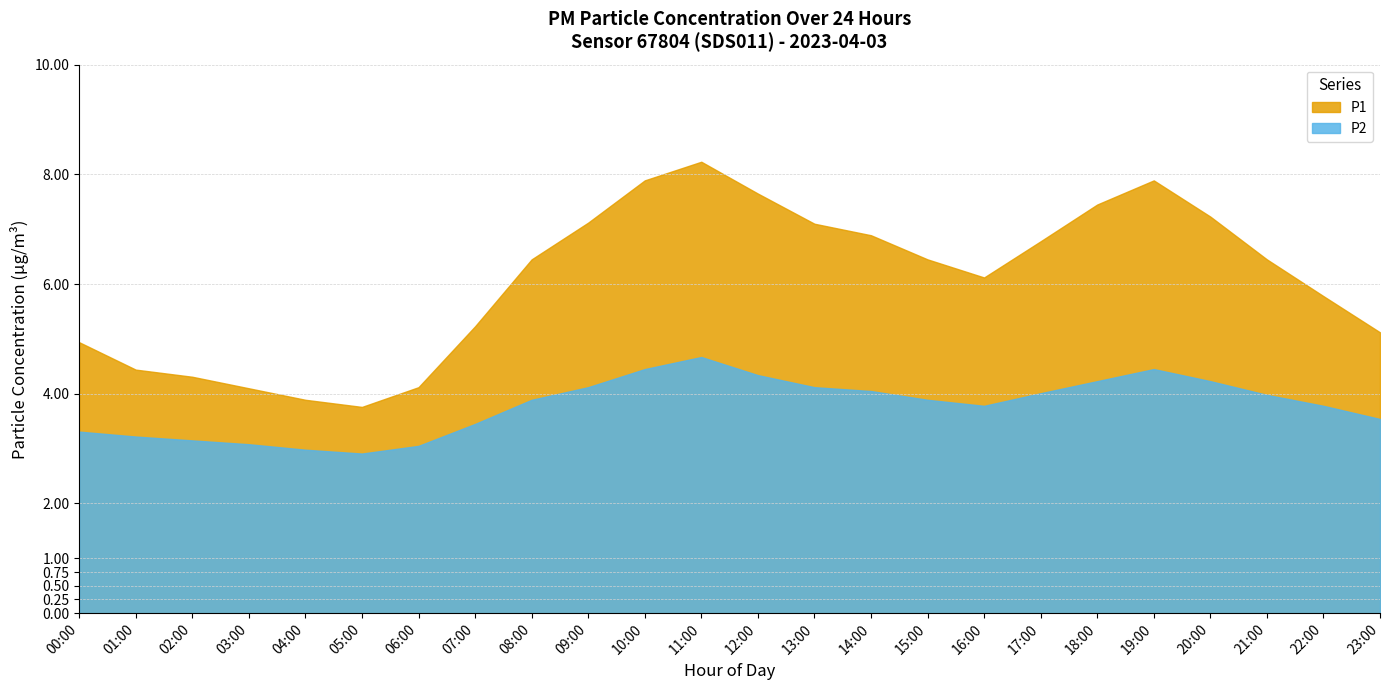

What is the difference between the maximum and minimum values in the P2 series?

1.8